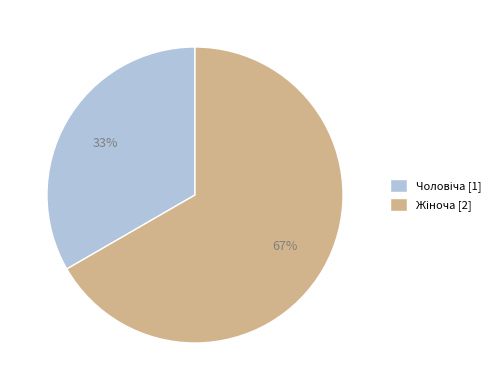

To the nearest percent, what is the average slice percentage?

50%